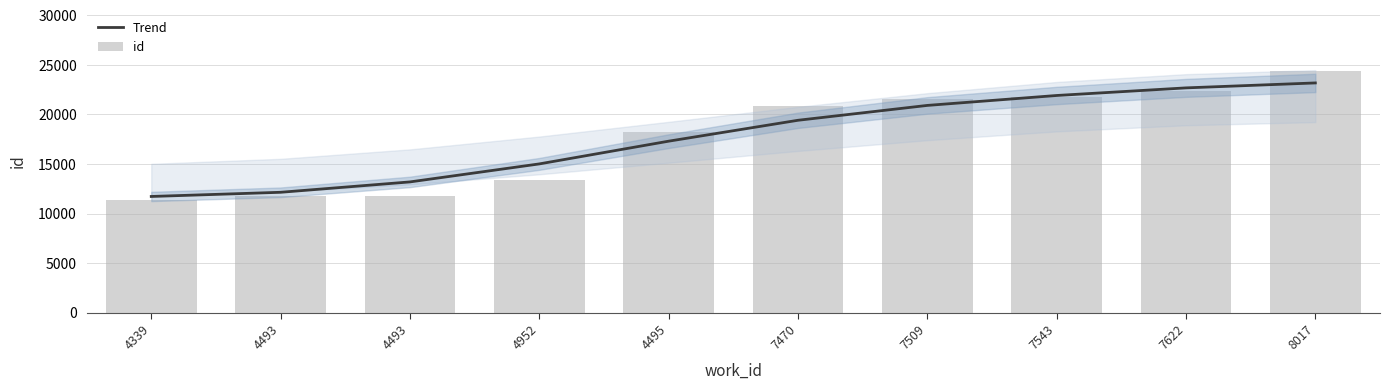

Which series changed the most between 4952 and 7622?

id